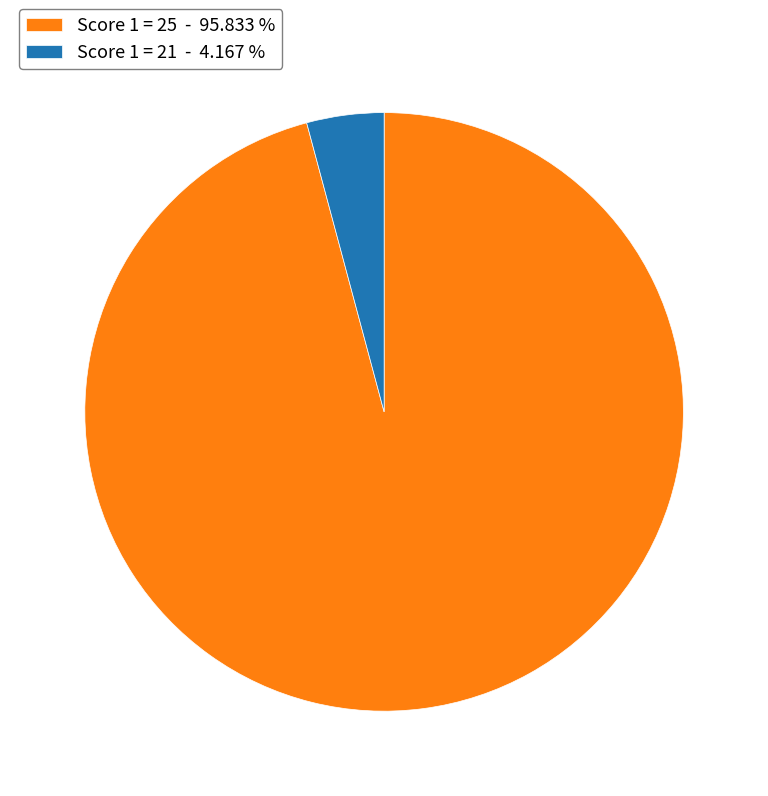

Is the sum of Score 1 = 25 - 95.833 % and Score 1 = 21 - 4.167 % greater than half?

Yes